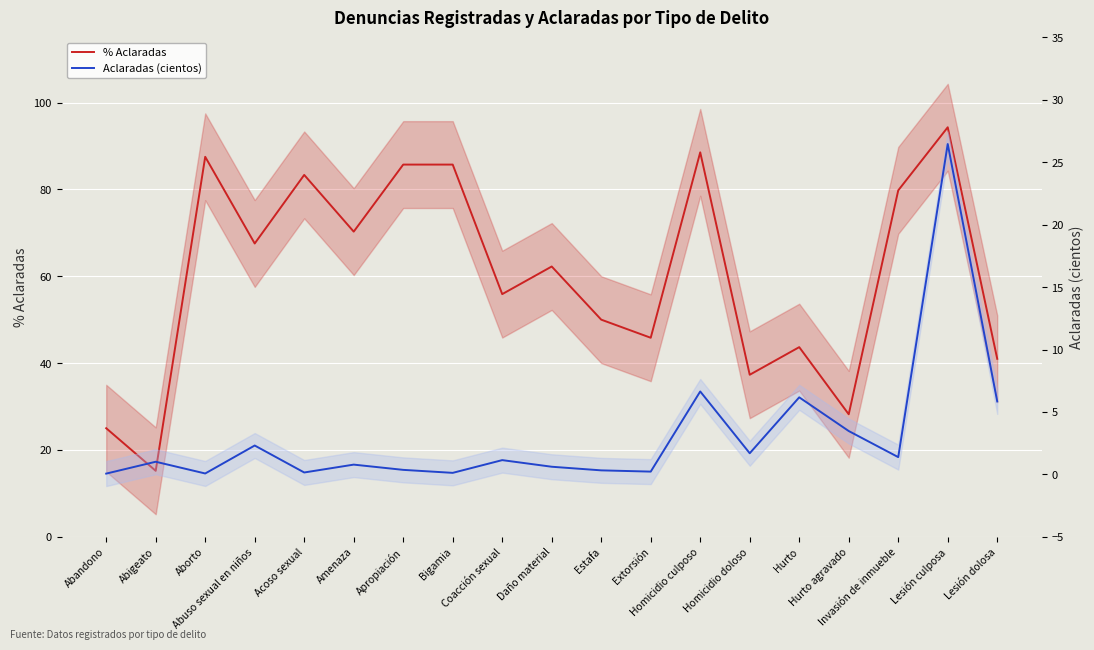

Rank the series at Lesión dolosa from lowest to highest value.

Aclaradas (cientos), % Aclaradas